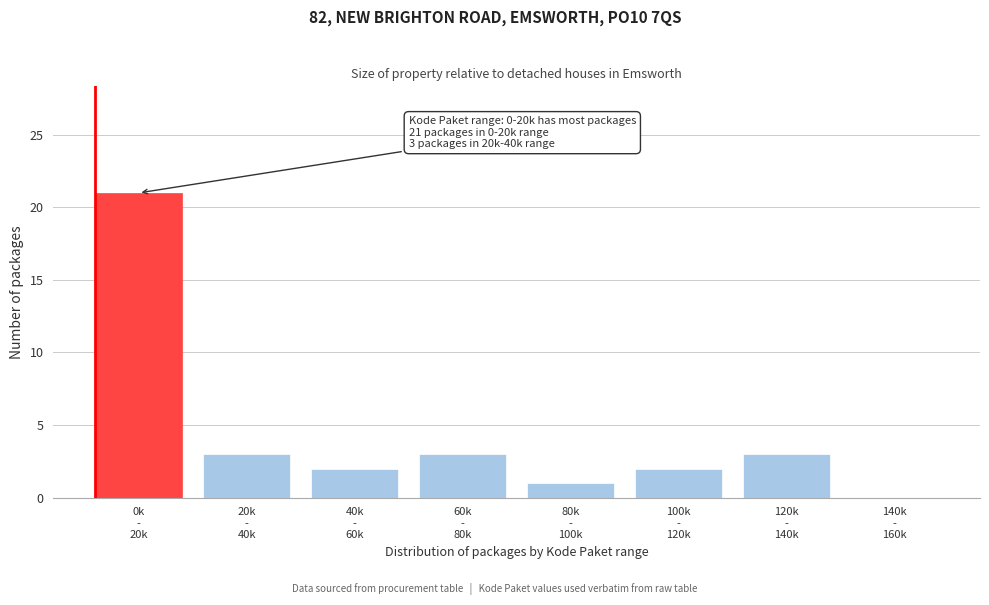

What is the maximum value shown in the chart?

21